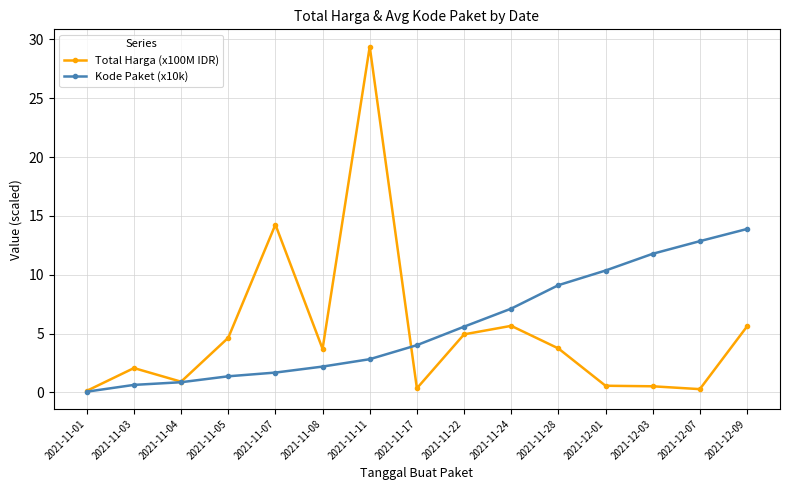

What is the minimum value shown in the chart?

0.1